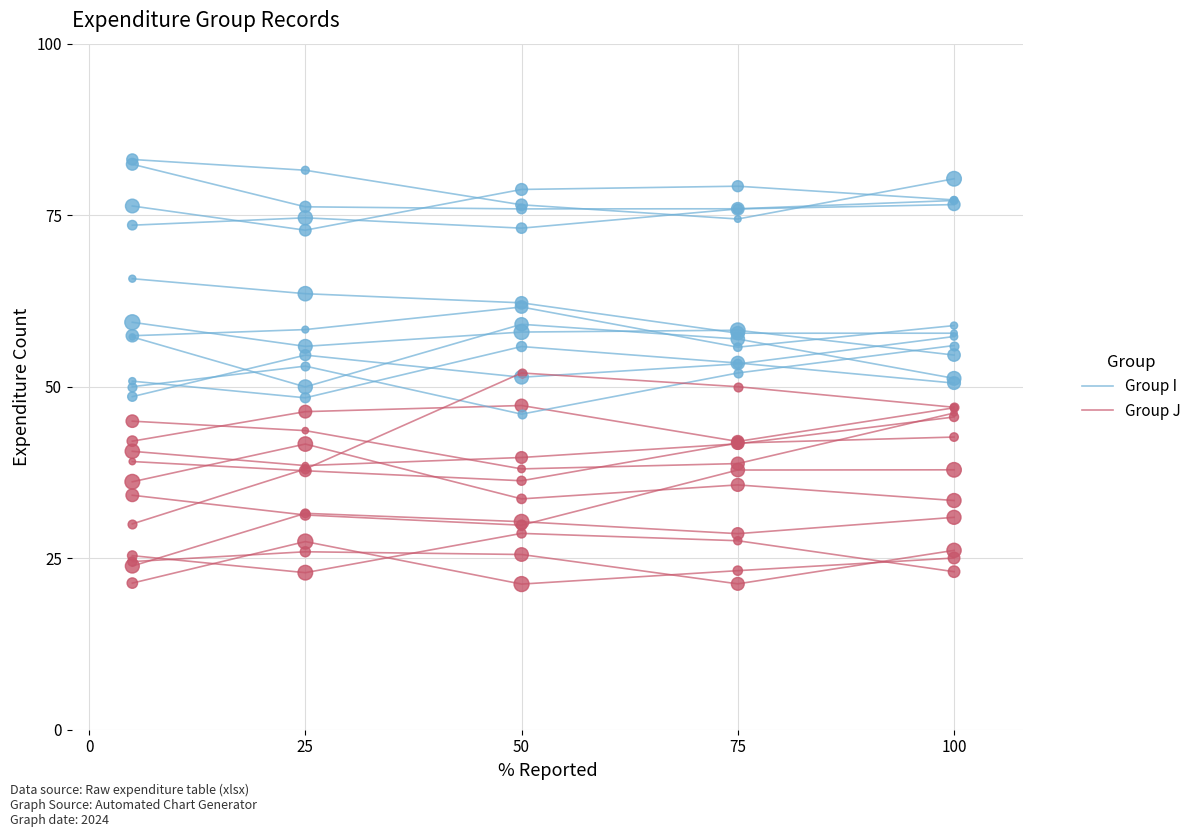

Which series reaches the minimum Y coordinate?

Group J